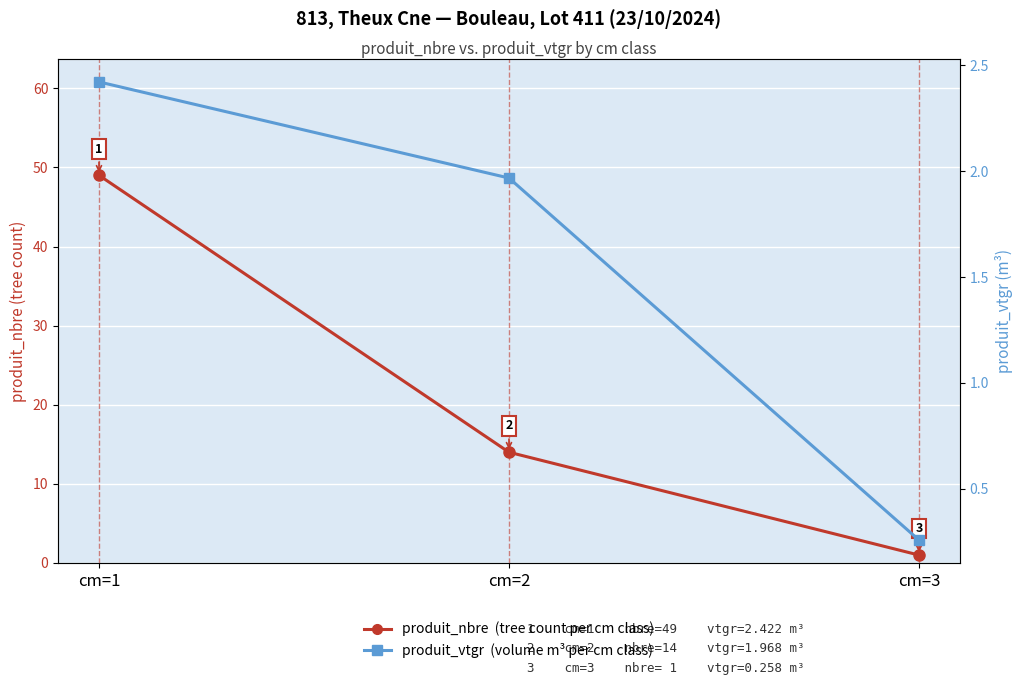

At which label is produit_vtgr (volume, m³ per cm class) closest to 1?

cm=3